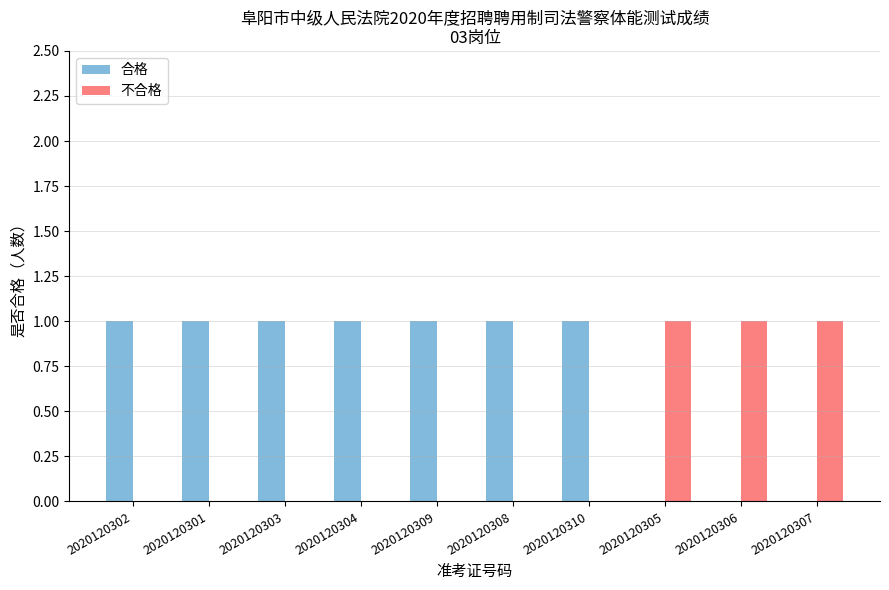

True or false: 合格 has a value of -1 at 2020120307.

False